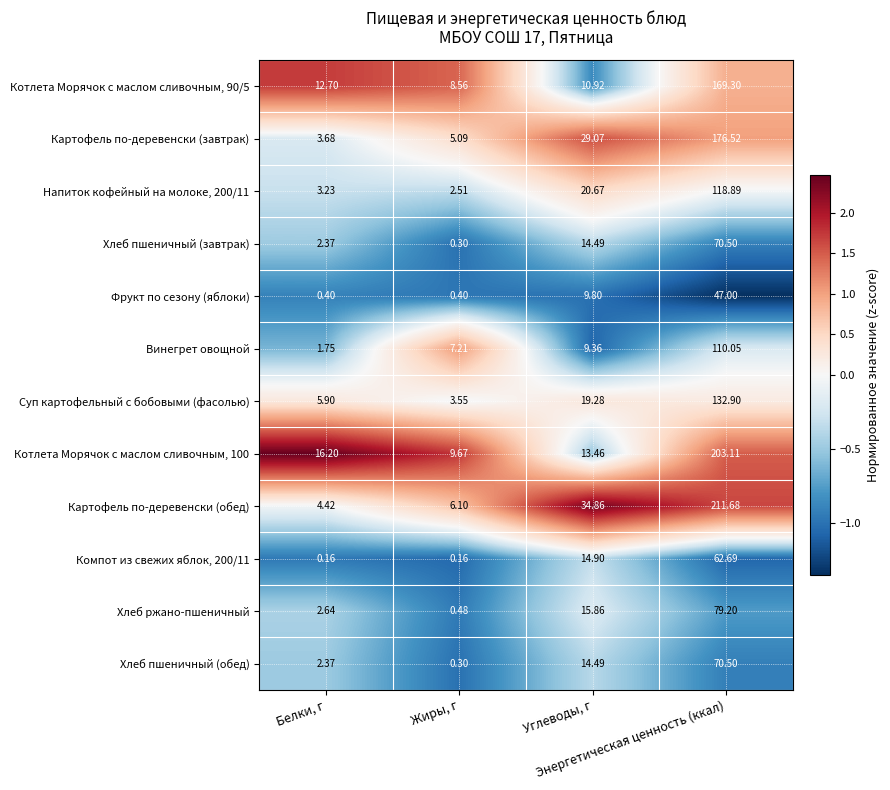

Which series changed the most between Белки, г and Жиры, г?

Котлета Морячок с маслом сливочным, 100